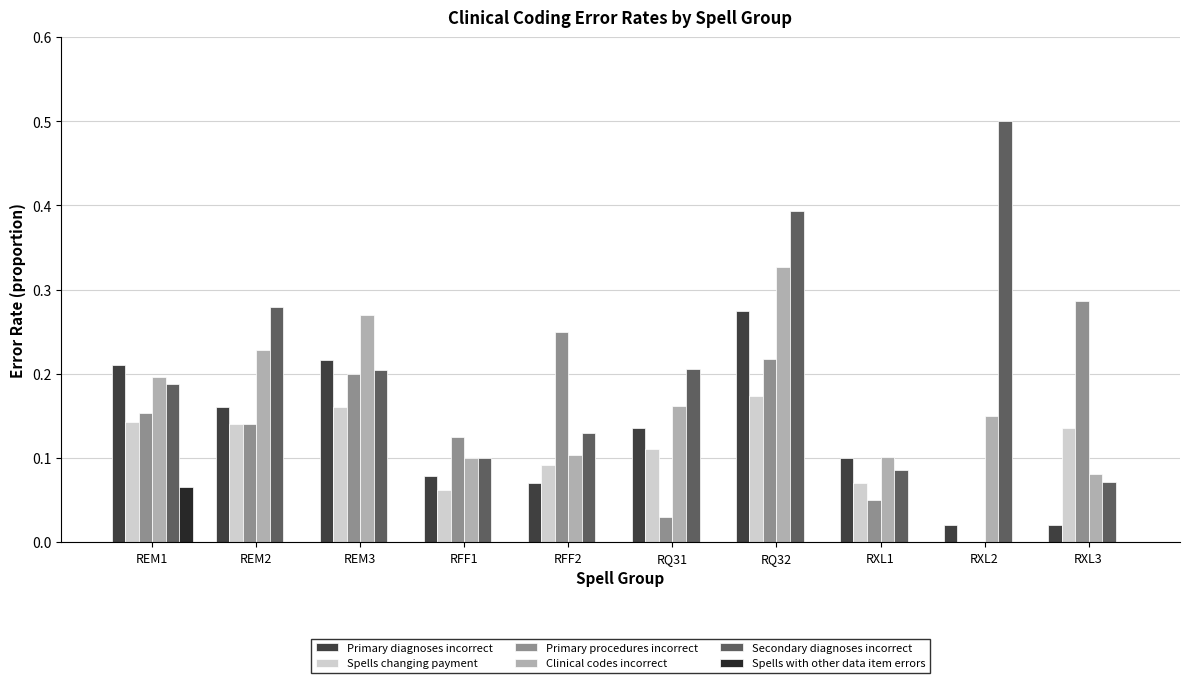

Which series changed the most between REM3 and RQ32?

Secondary diagnoses incorrect